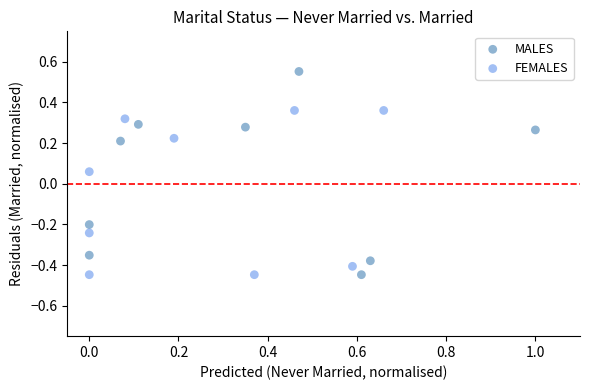

Which series reaches the maximum Y coordinate?

MALES